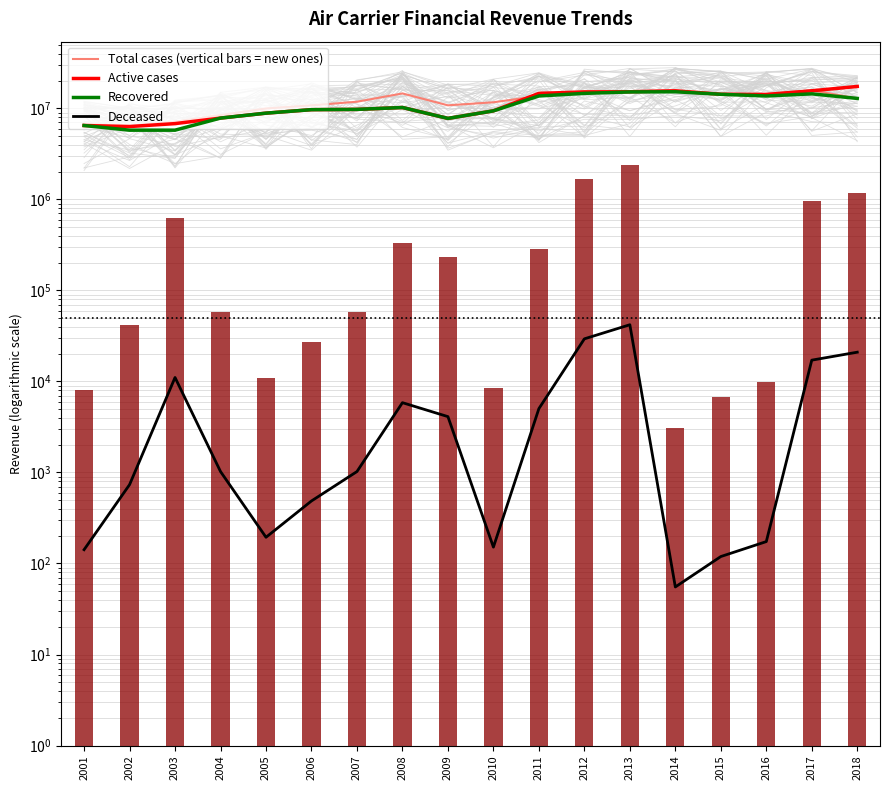

What is the sum of all Recovered values?

195394747.9